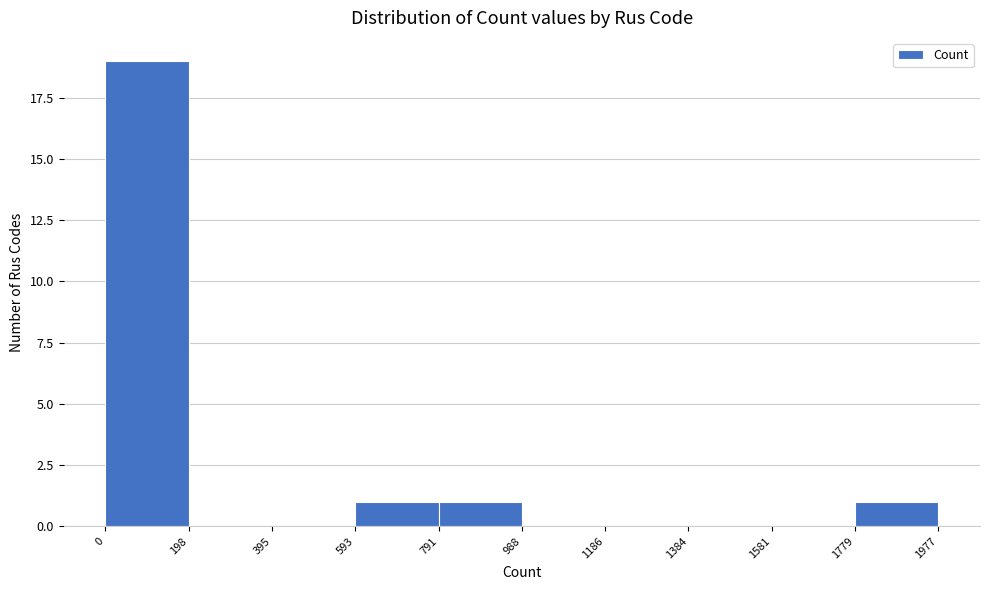

Reading left to right, transcribe this chart: for each bar, give the range it covers on the x-axis and its height. The values are not printed on the chart, so give them approximately, as read against the axis.

0 to 198: 19
198 to 395: 0
395 to 593: 0
593 to 791: 1
791 to 988: 1
988 to 1186: 0
1186 to 1384: 0
1384 to 1581: 0
1581 to 1779: 0
1779 to 1977: 1